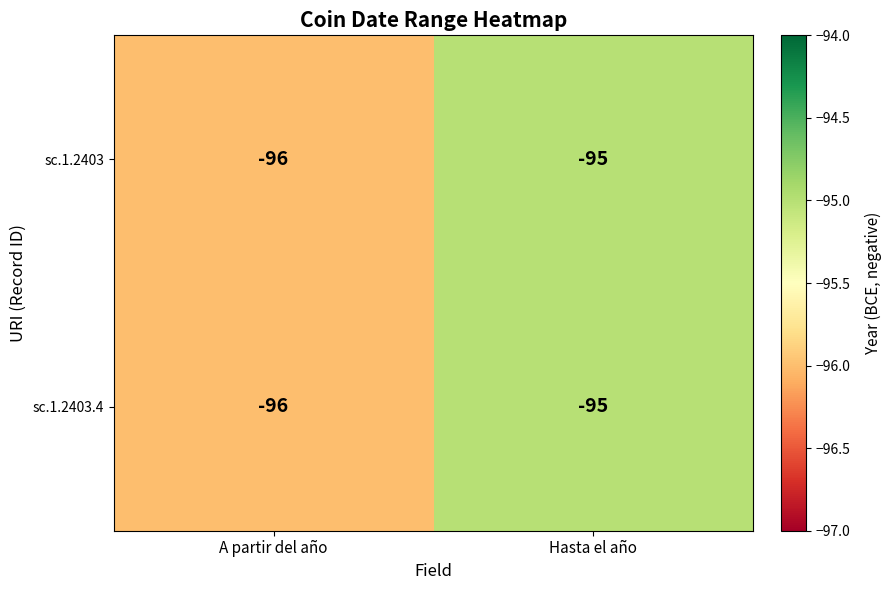

How many series are shown in this chart?

2